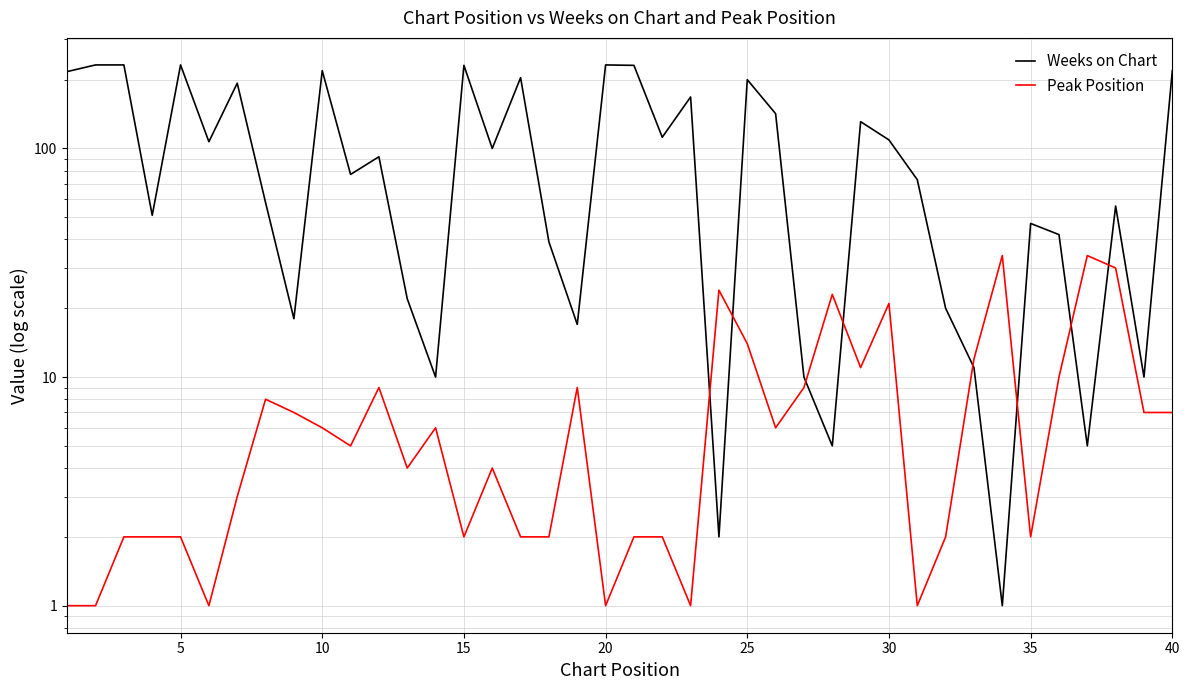

How many distinct data groups are displayed?

2